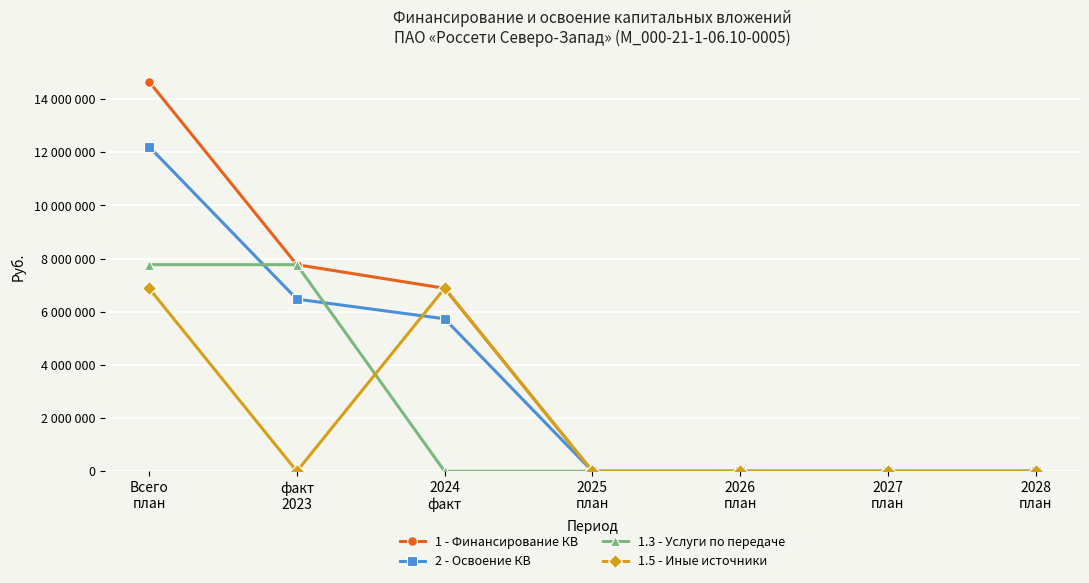

Does the chart display data point markers on the line(s)?

Yes